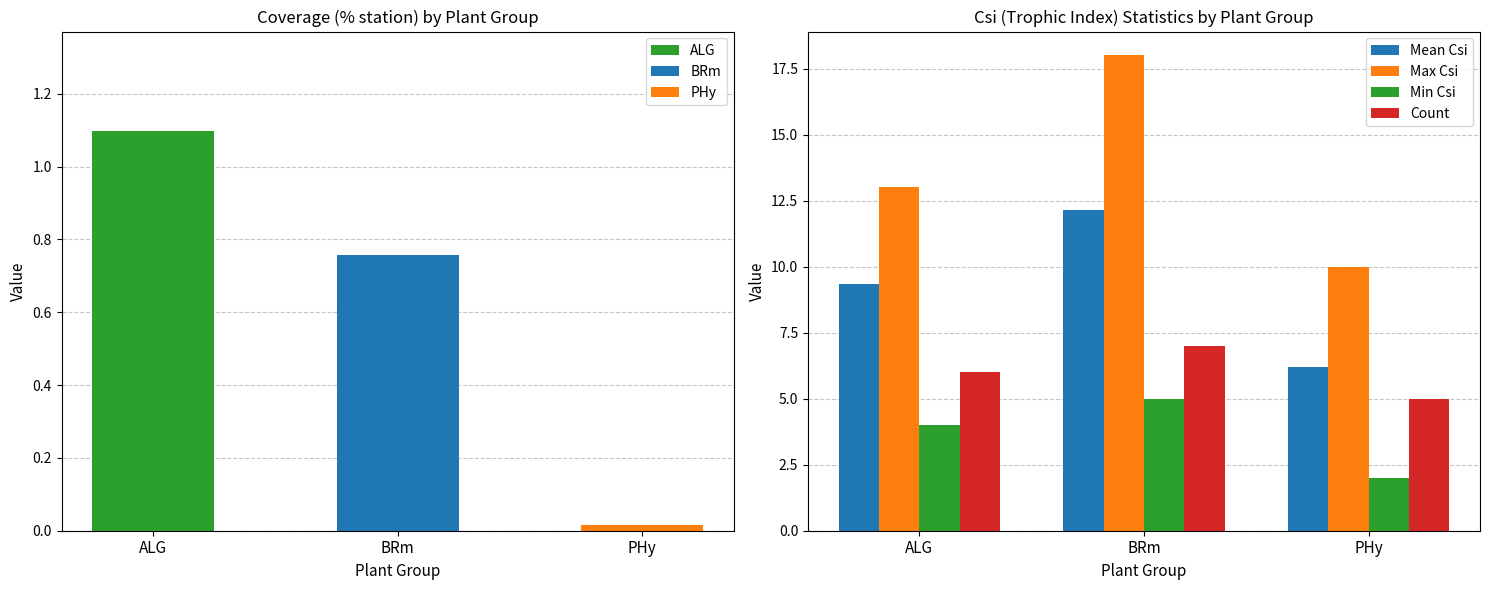

Is it true that Count equals 6.0 at ALG?

True